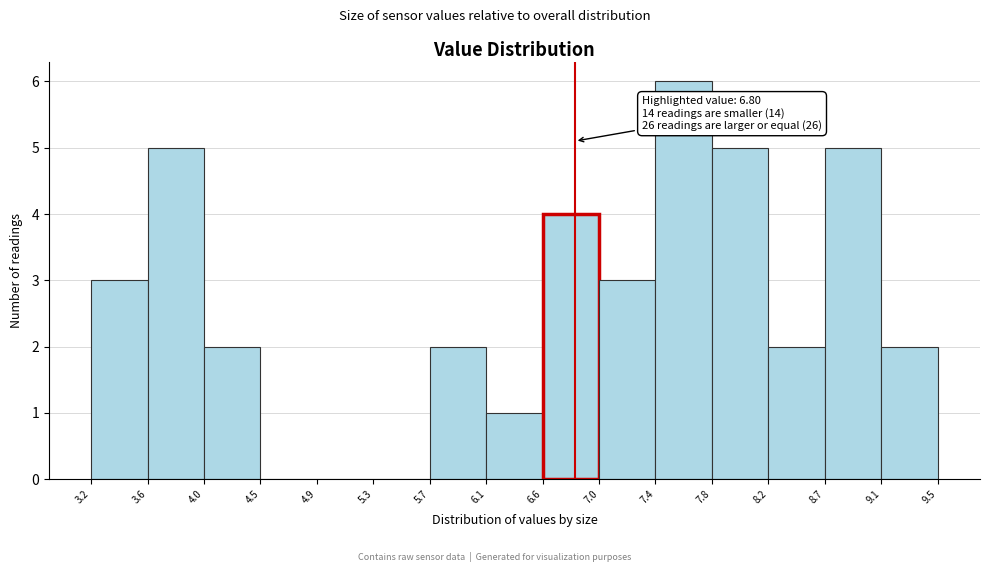

Which range on the x-axis has the tallest bar?

7.4 to 7.8